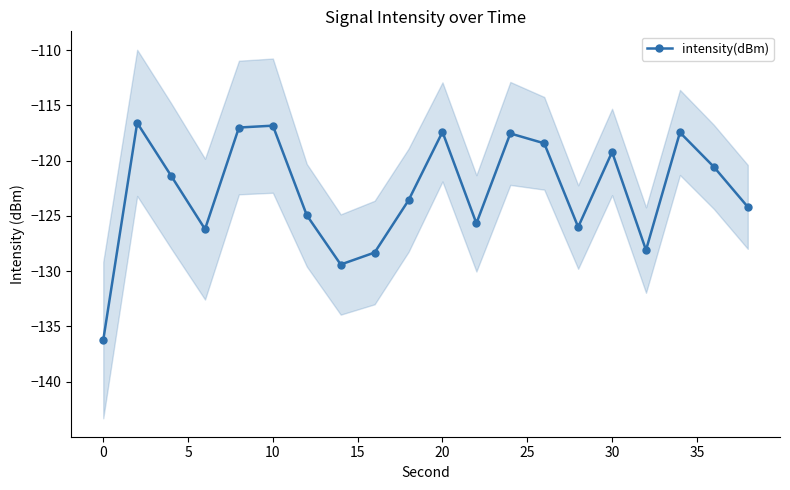

What is the value of the 2nd point from the left?

-116.6